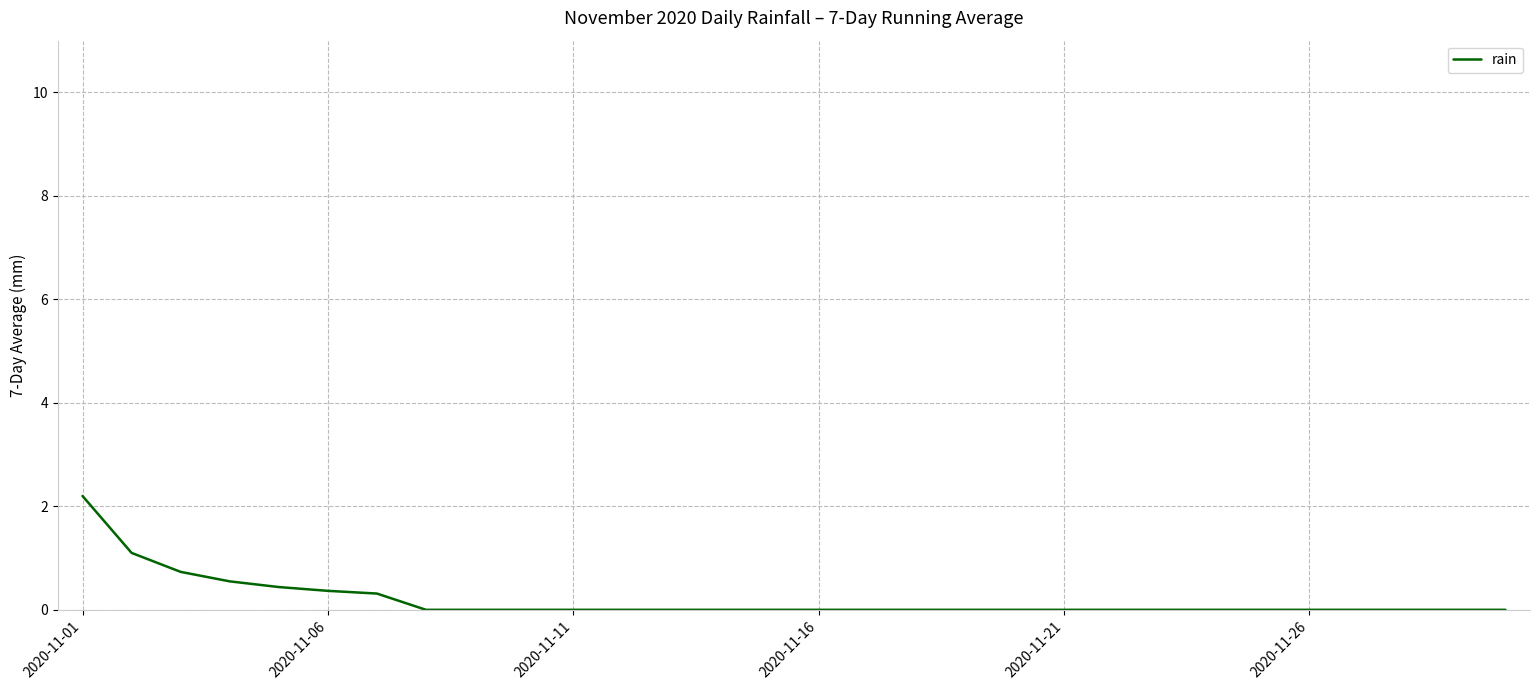

What is the greatest value displayed?

2.2